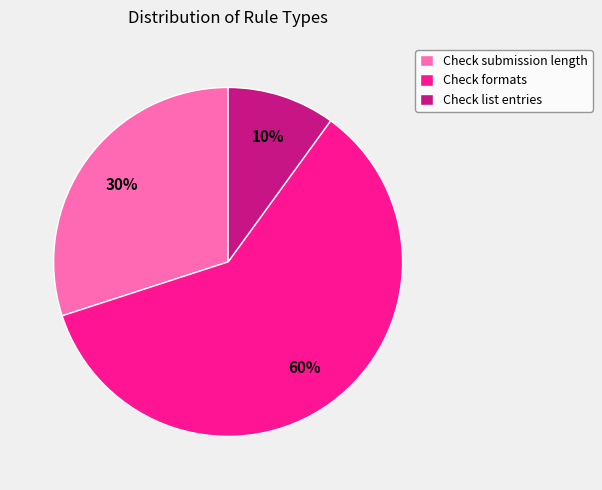

Combined, do Check list entries and Check submission length account for over 50%?

No